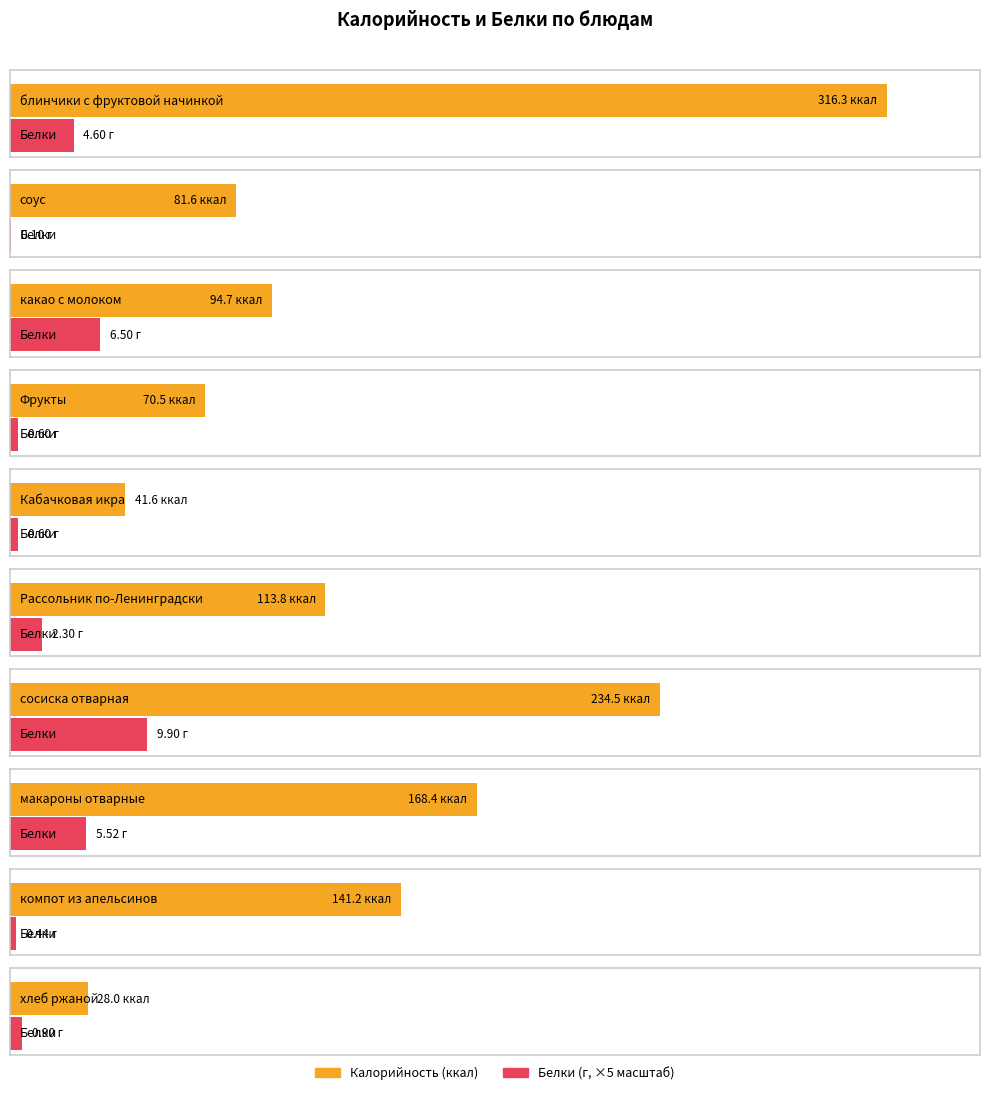

Rank the series by their average value, from lowest to highest.

Белки, Калорийность